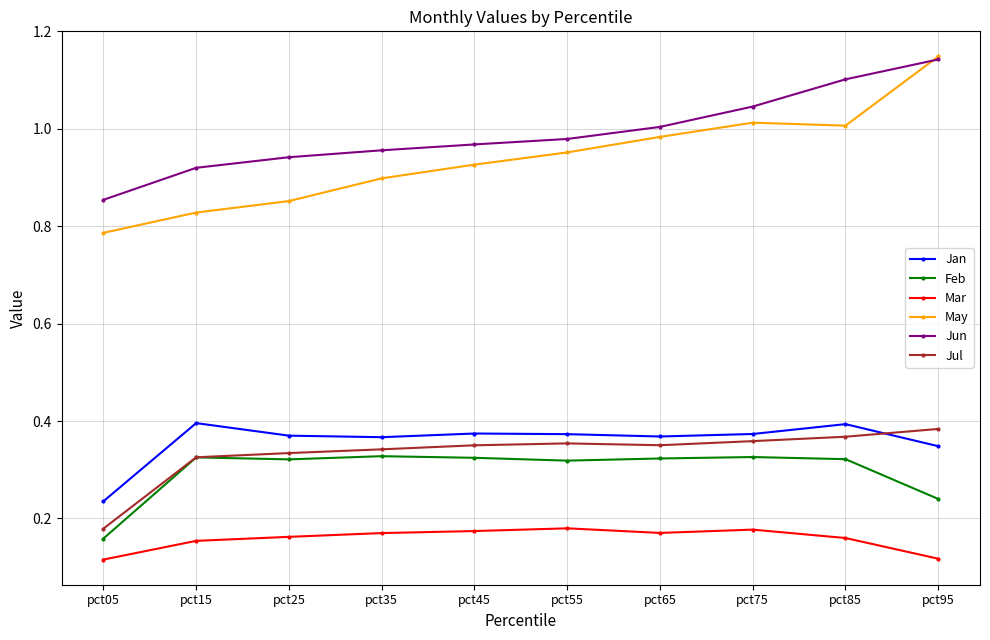

Does the chart have visible grid lines?

Yes